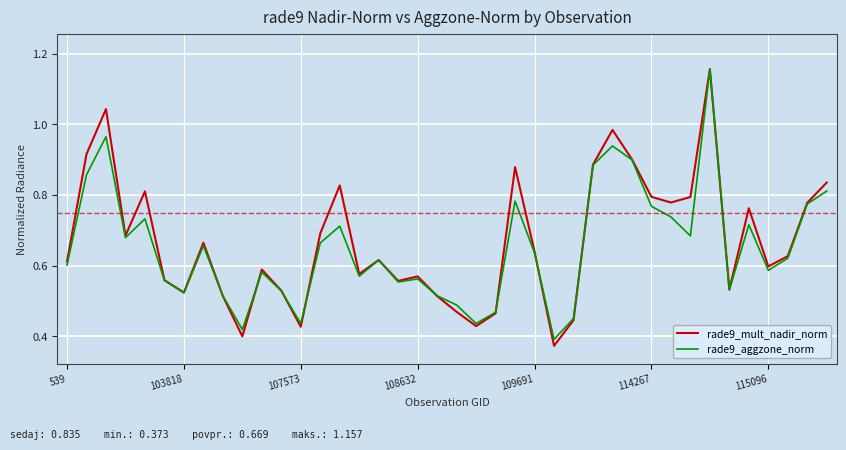

Which series has the largest range (max minus min)?

rade9_mult_nadir_norm